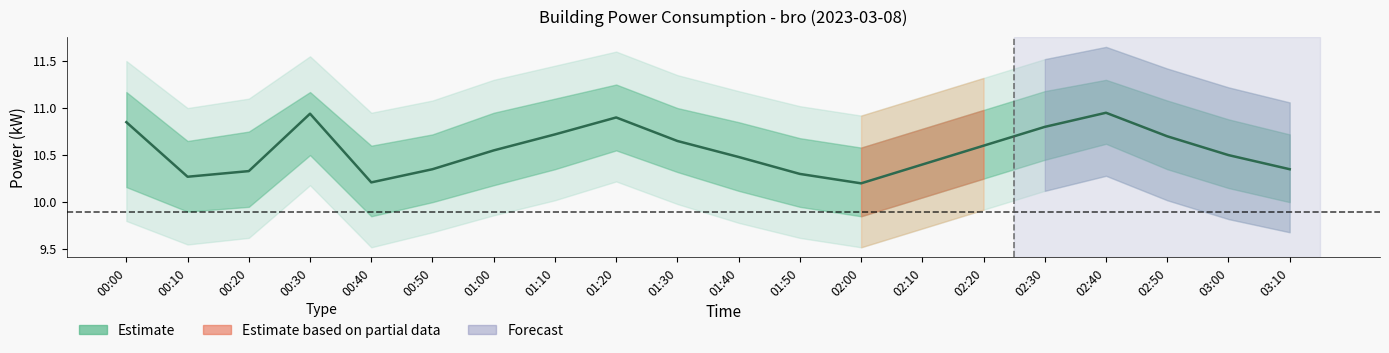

What is the label of the 18th point from the right?

00:20